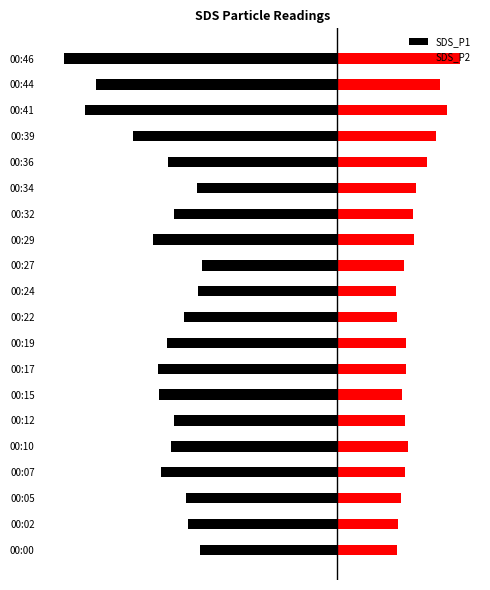

Reading left to right, list all the values displayed in this chart.

SDS_P1: -9.1	-9.9	-10.1	-11.7	-11.0	-10.8	-11.8	-11.8	-11.3	-10.2	-9.2	-9.0	-12.2	-10.8	-9.3	-11.2	-13.5	-16.7	-15.9	-18.1
SDS_P2: 4.0	4.0	4.2	4.5	4.7	4.5	4.2	4.5	4.5	3.9	3.9	4.4	5.1	5.0	5.2	6.0	6.5	7.2	6.8	8.1